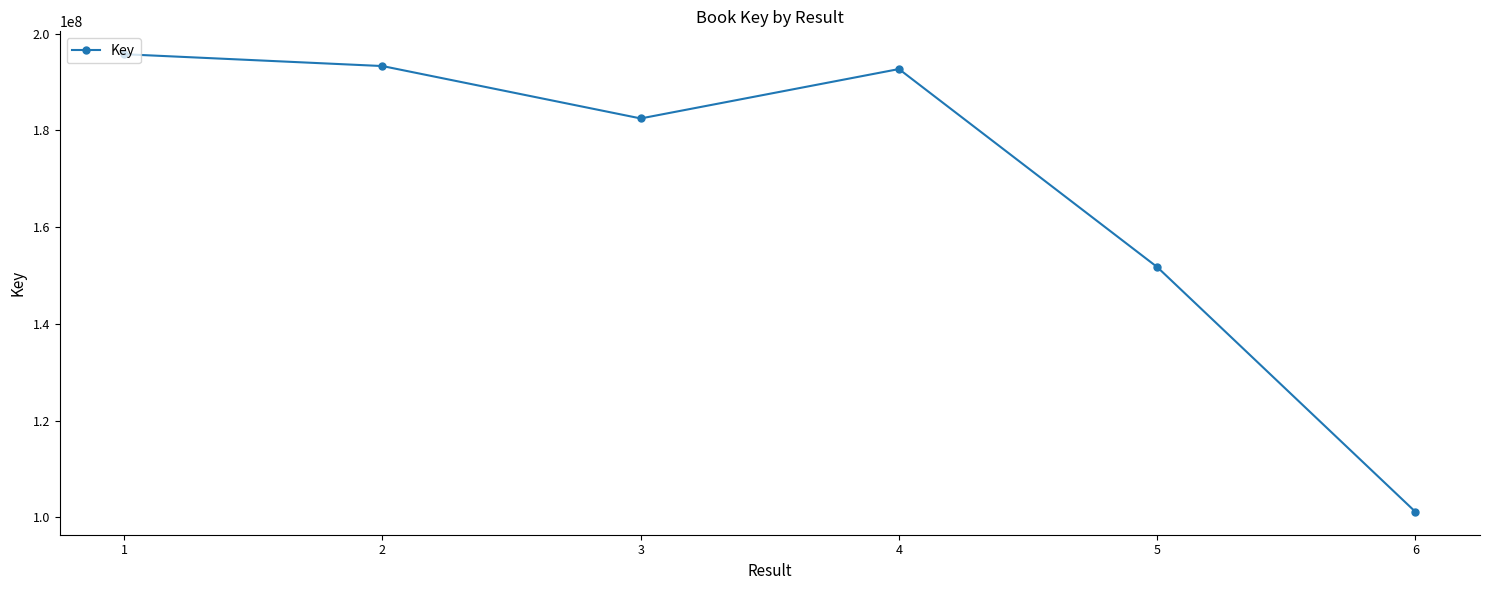

Where is the first local minimum?

3